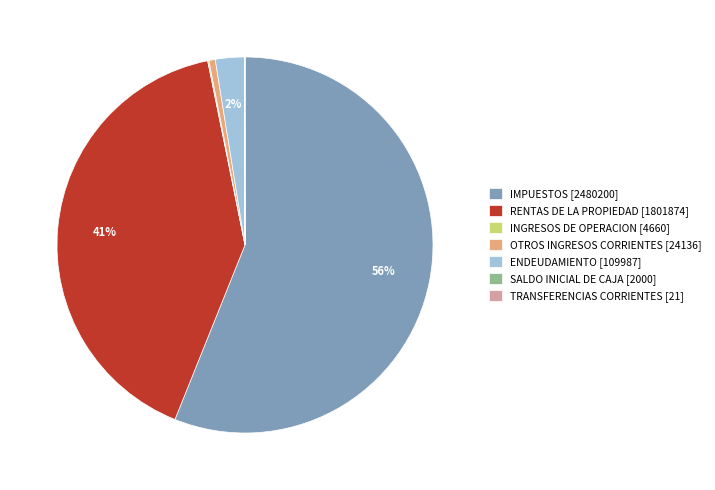

What is the majority slice?

IMPUESTOS